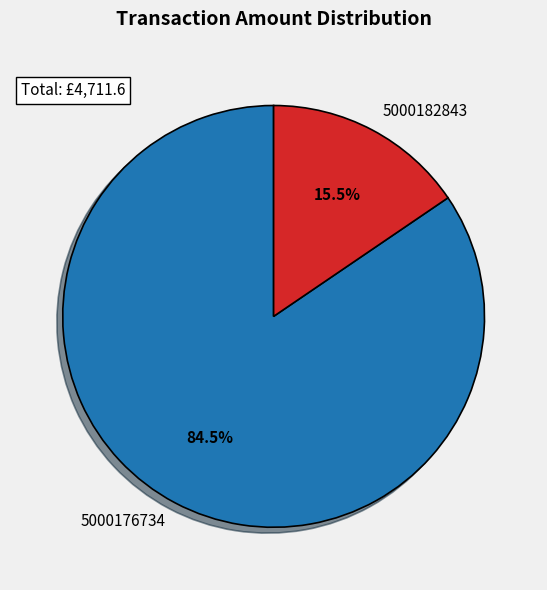

How many slices are in this pie chart?

2